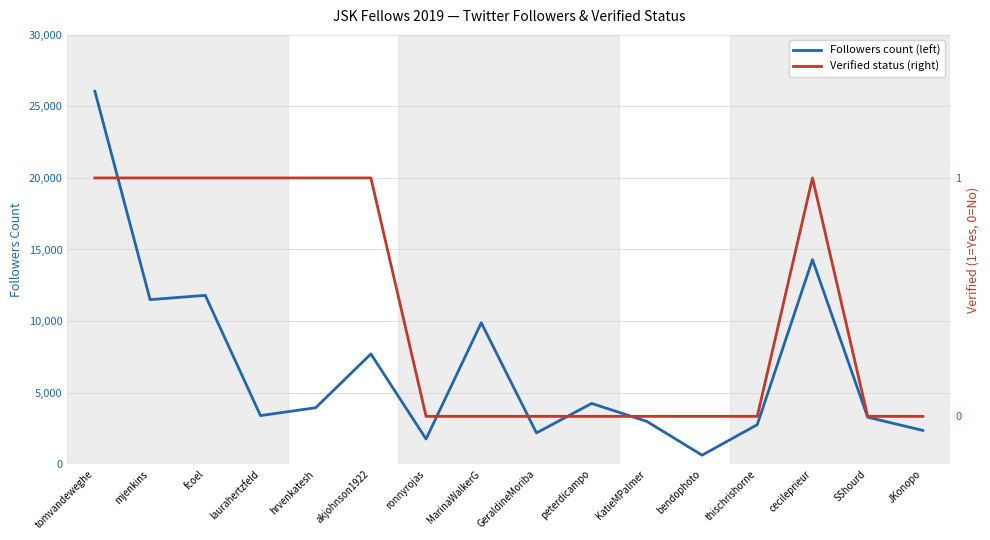

Which series has the largest total across all categories?

Followers count (left)